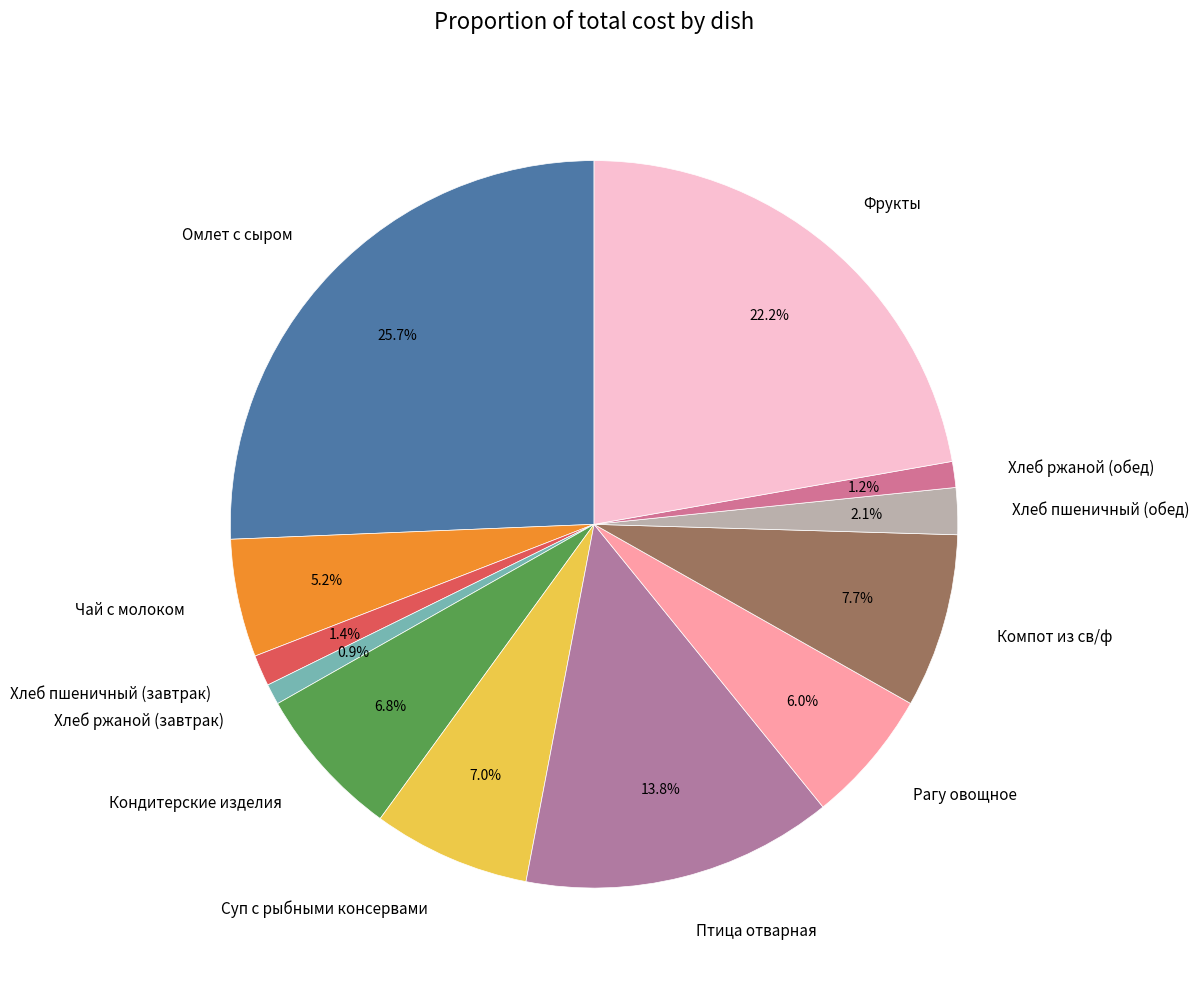

To the nearest percent, what is the average slice percentage?

8%